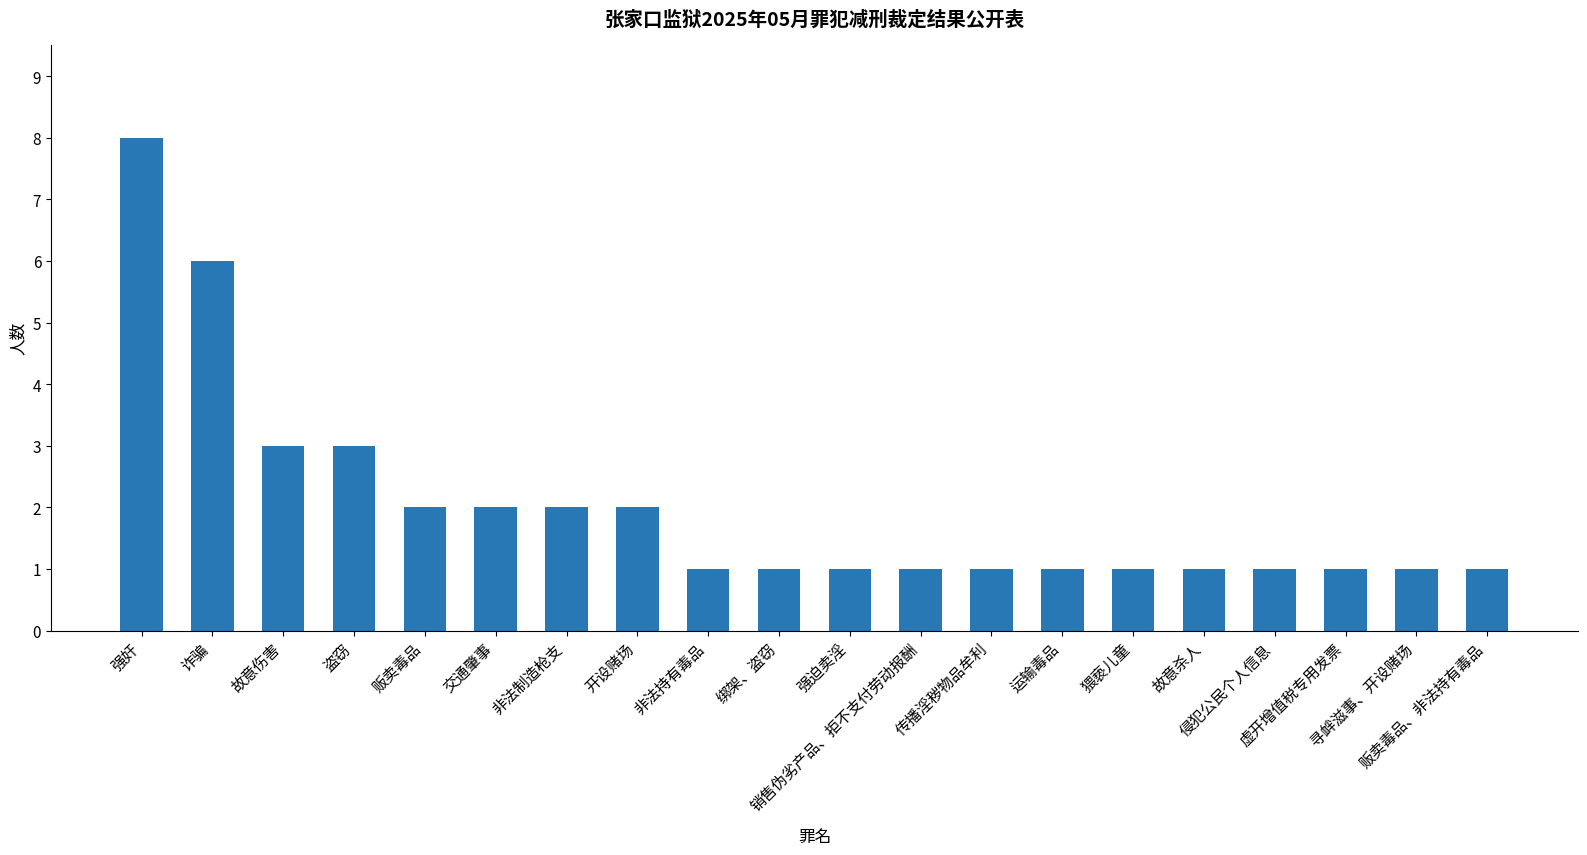

Reading left to right, what are all the values shown in this chart?

强奸=8	诈骗=6	故意伤害=3	盗窃=3	贩卖毒品=2	交通肇事=2	非法制造枪支=2	开设赌场=2	非法持有毒品=1	绑架、盗窃=1	强迫卖淫=1	销售伪劣产品、拒不支付劳动报酬=1	传播淫秽物品牟利=1	运输毒品=1	猥亵儿童=1	故意杀人=1	侵犯公民个人信息=1	虚开增值税专用发票=1	寻衅滋事、开设赌场=1	贩卖毒品、非法持有毒品=1